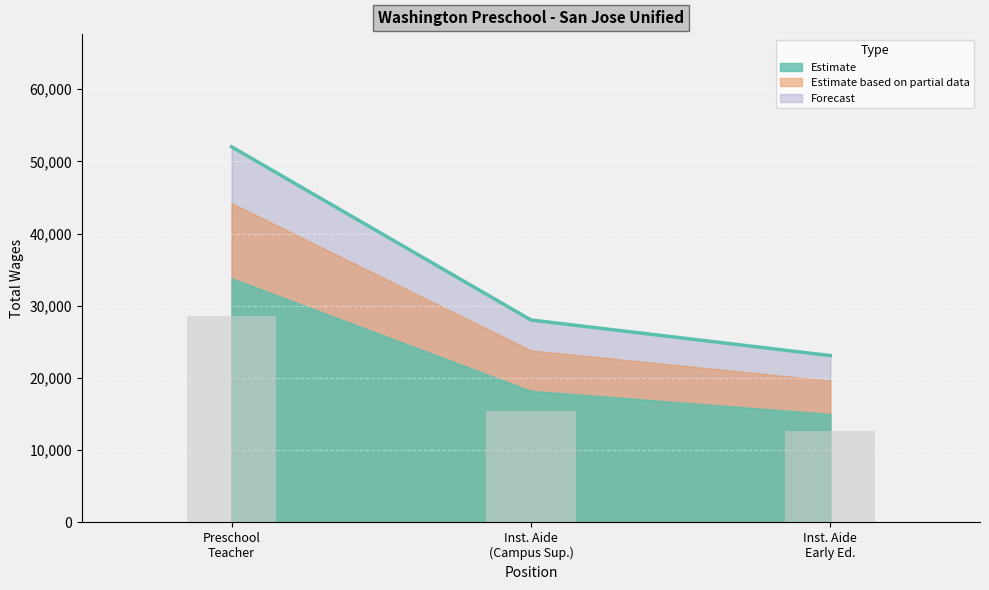

What is the maximum value shown in the chart?

52033